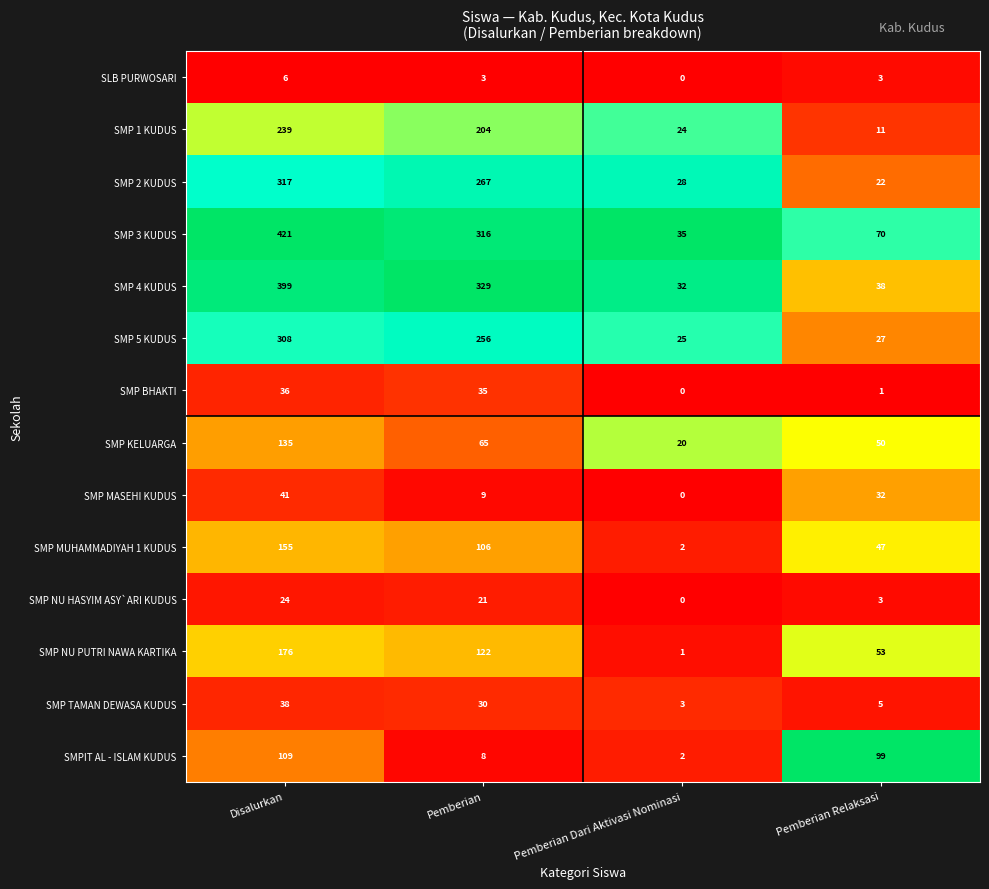

List the labels in order of SMP MUHAMMADIYAH 1 KUDUS value, smallest first.

Pemberian Dari Aktivasi Nominasi, Pemberian Relaksasi, Pemberian, Disalurkan